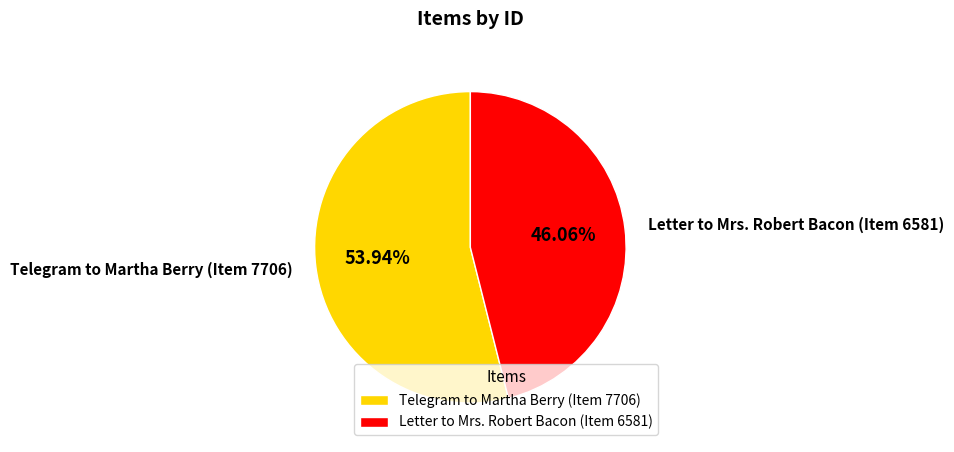

What is the smallest slice in the pie chart?

Letter to Mrs. Robert Bacon (Item 6581)